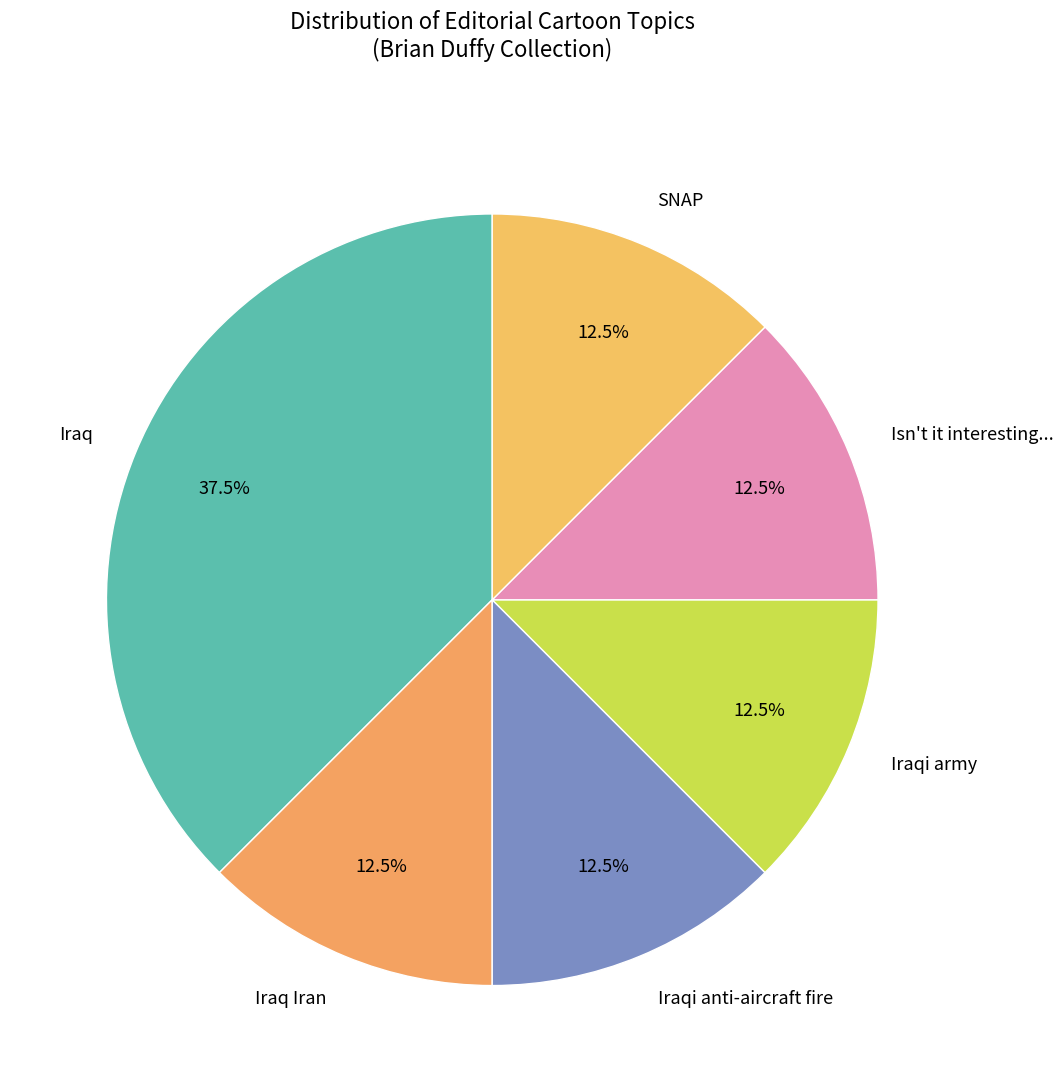

Which category has the biggest portion of the pie?

Iraq